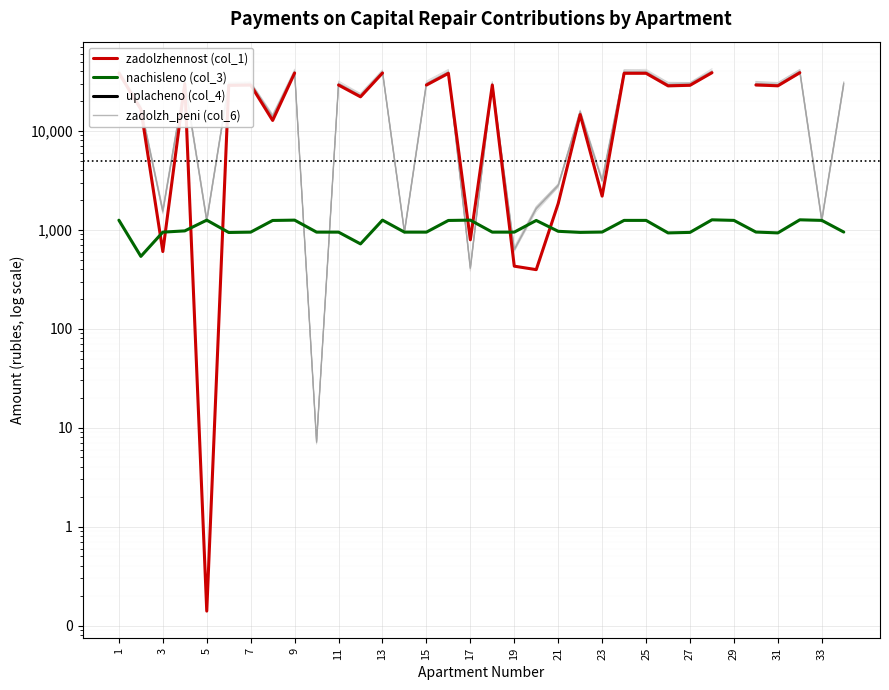

What is the sum of the nachisleno (col_3) values at 30 and 24?

2174.3